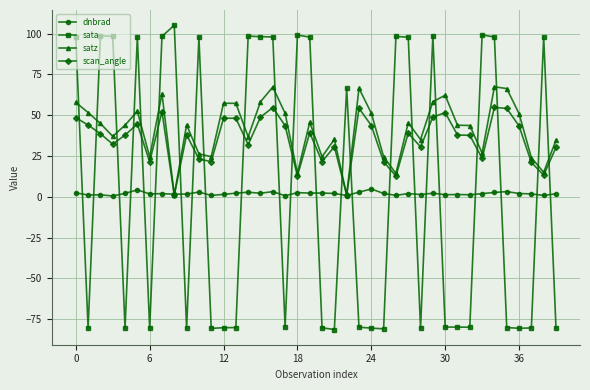

What is the maximum value shown in the chart?

105.1